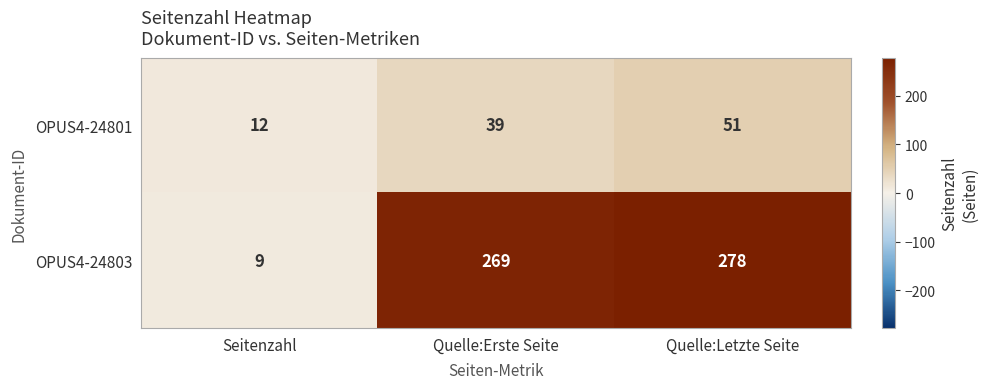

Rank the series at Quelle:Letzte Seite from highest to lowest value.

OPUS4-24803, OPUS4-24801